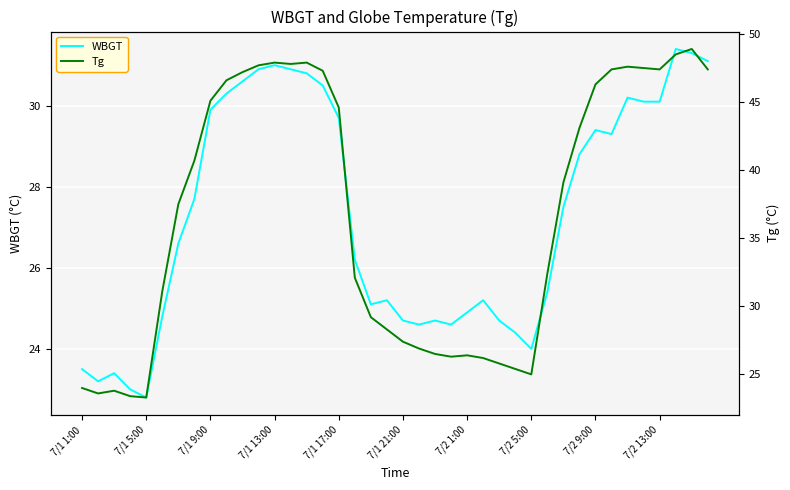

Rank the series by their maximum value, from highest to lowest.

Tg, WBGT